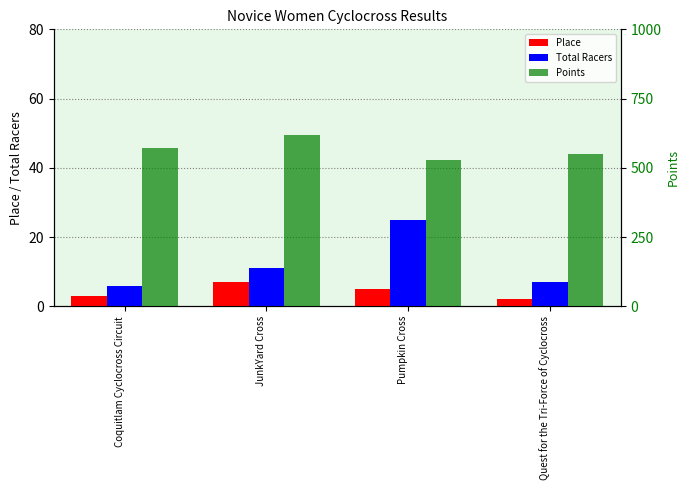

What is the average value of the Points series?

567.2